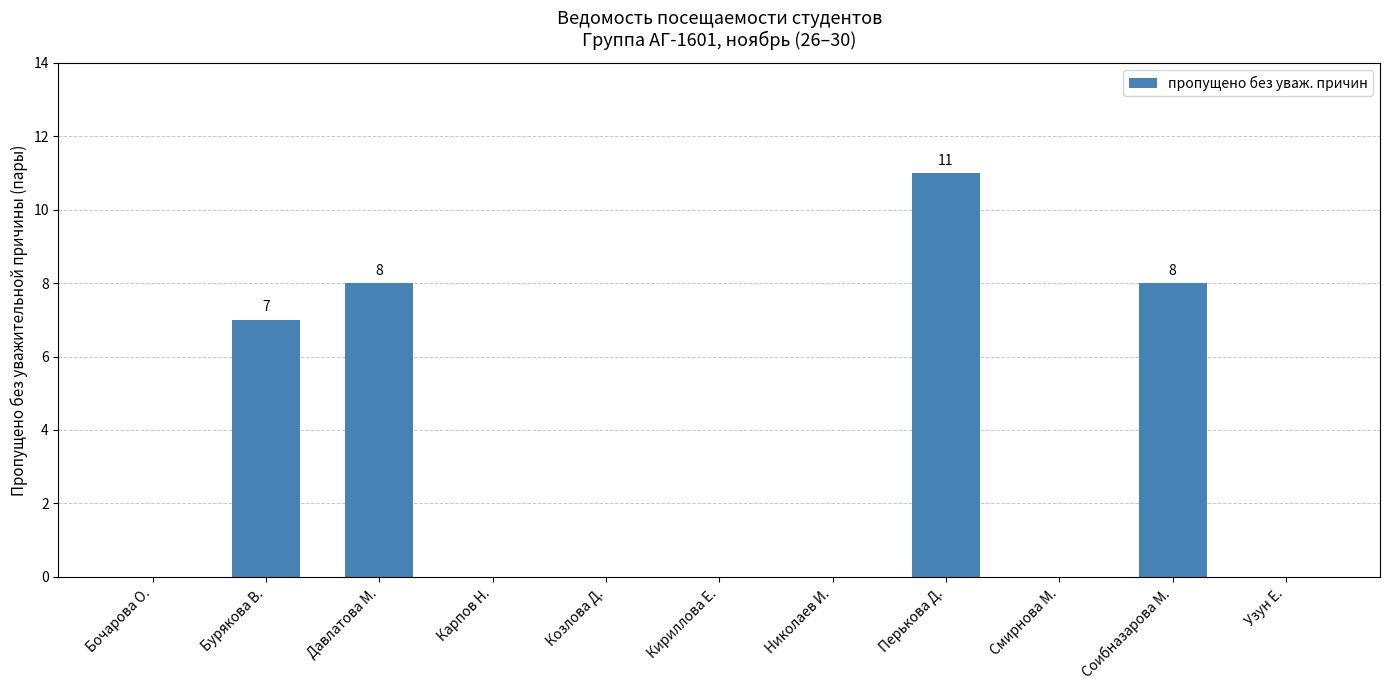

What is the sum of all values?

34